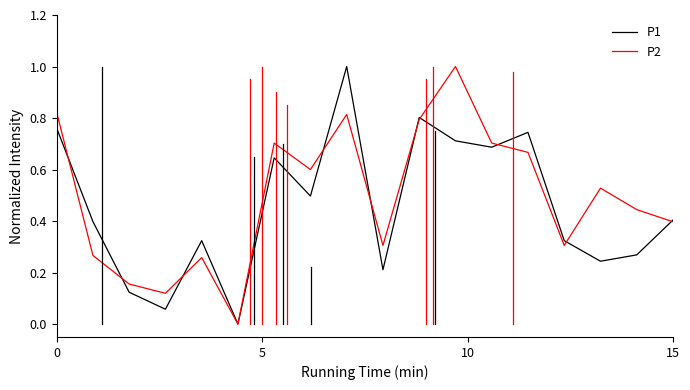

List the series in order of their overall mean, highest first.

P2, P1